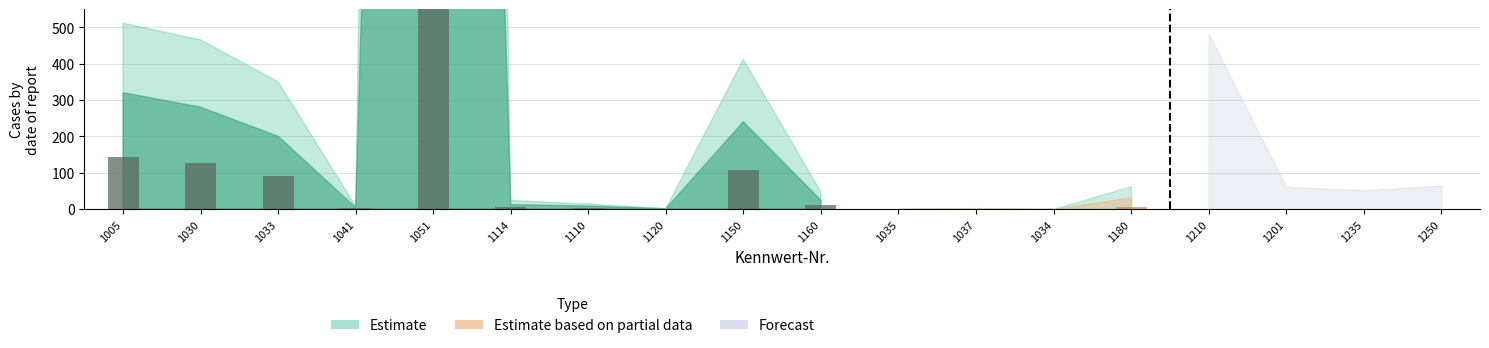

What is the total value across all series at 1120?

0.2